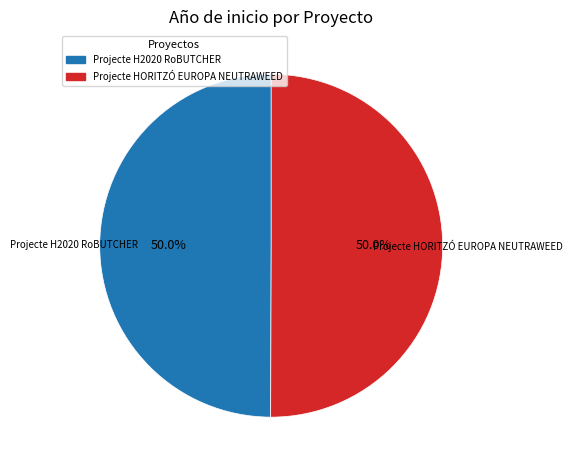

Is it true that Projecte H2020 RoBUTCHER is 35% of the pie?

False